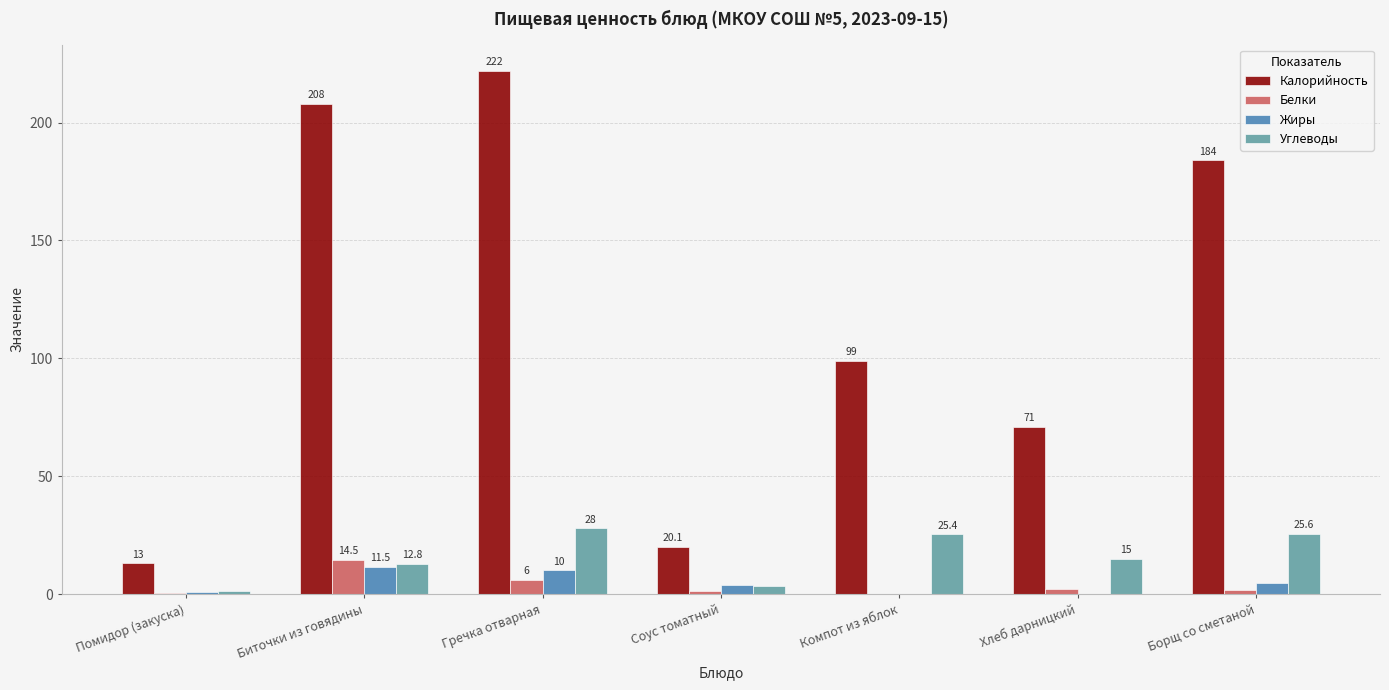

What is the sum of the Углеводы values at Борщ со сметаной and Компот из яблок?

51.0